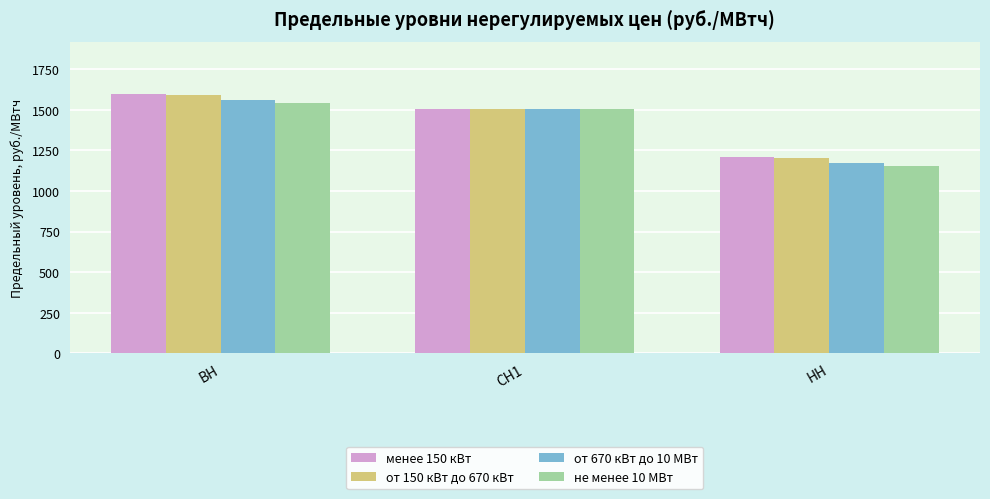

Reading left to right, transcribe all the data shown in this chart.

менее 150 кВт: ВН=1600.2	СН1=1507.2	НН=1212.7
от 150 кВт до 670 кВт: ВН=1592.7	СН1=1507.2	НН=1205.2
от 670 кВт до 10 МВт: ВН=1563.3	СН1=1507.2	НН=1175.8
не менее 10 МВт: ВН=1540.0	СН1=1507.2	НН=1152.5